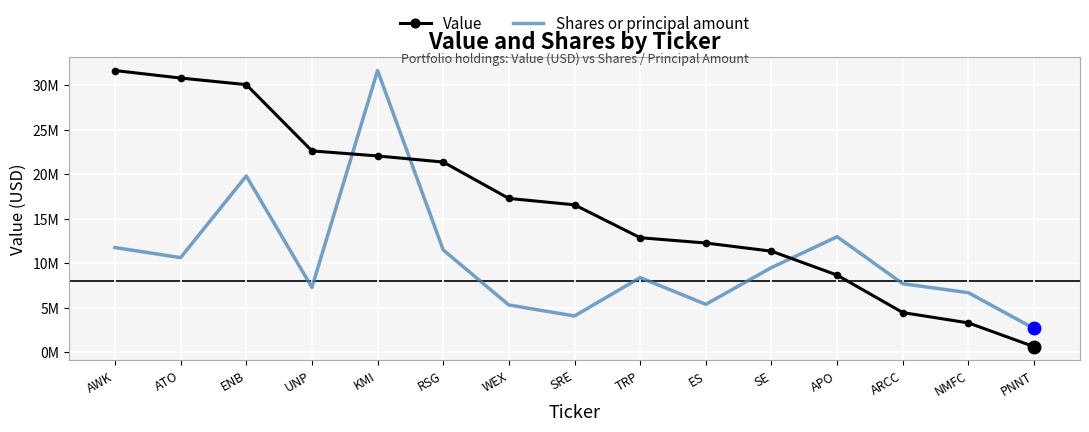

List the series in order of their peak value, highest first.

Value, Shares or principal amount